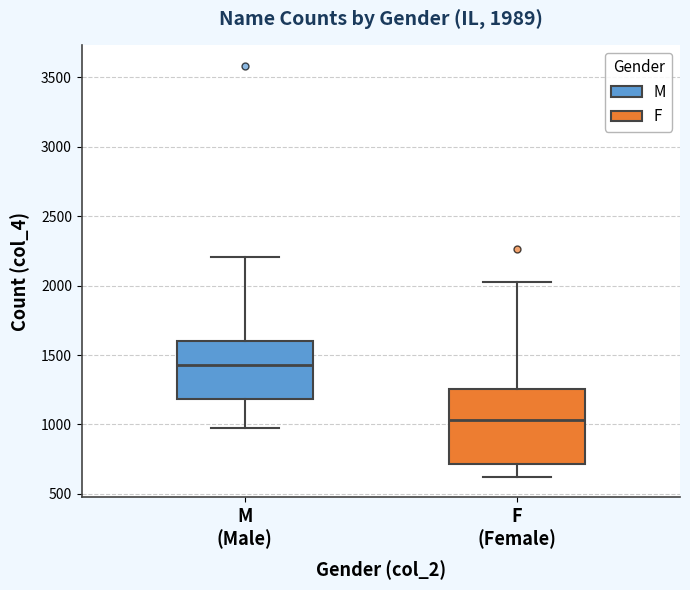

Which box has the lowest median line?

F (Female)